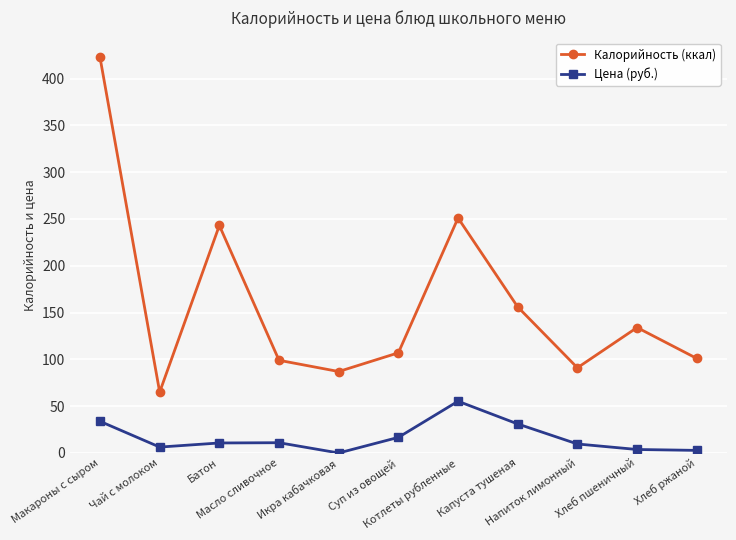

At how many categories does at least one series exceed 337?

1